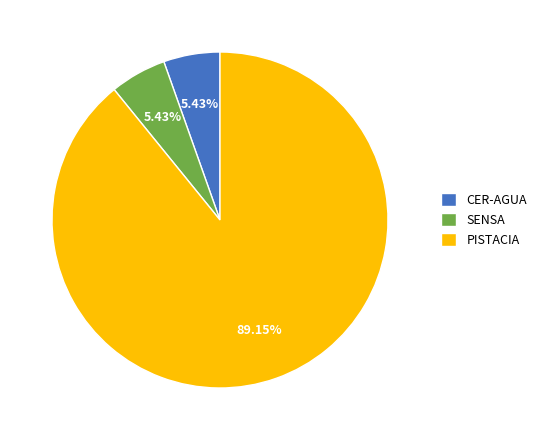

True or false: SENSA accounts for 1% of the total.

False